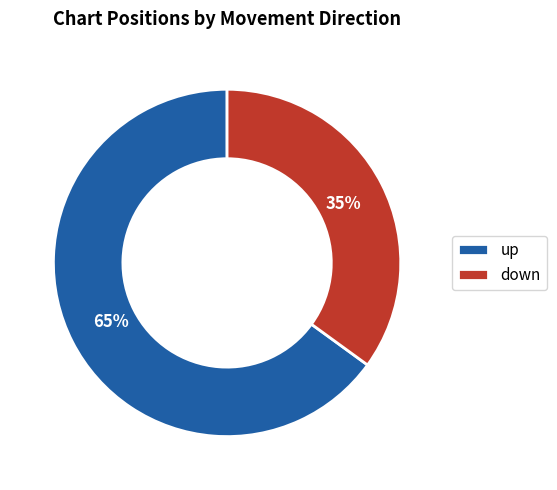

Rank the categories by value from highest to lowest.

up, down